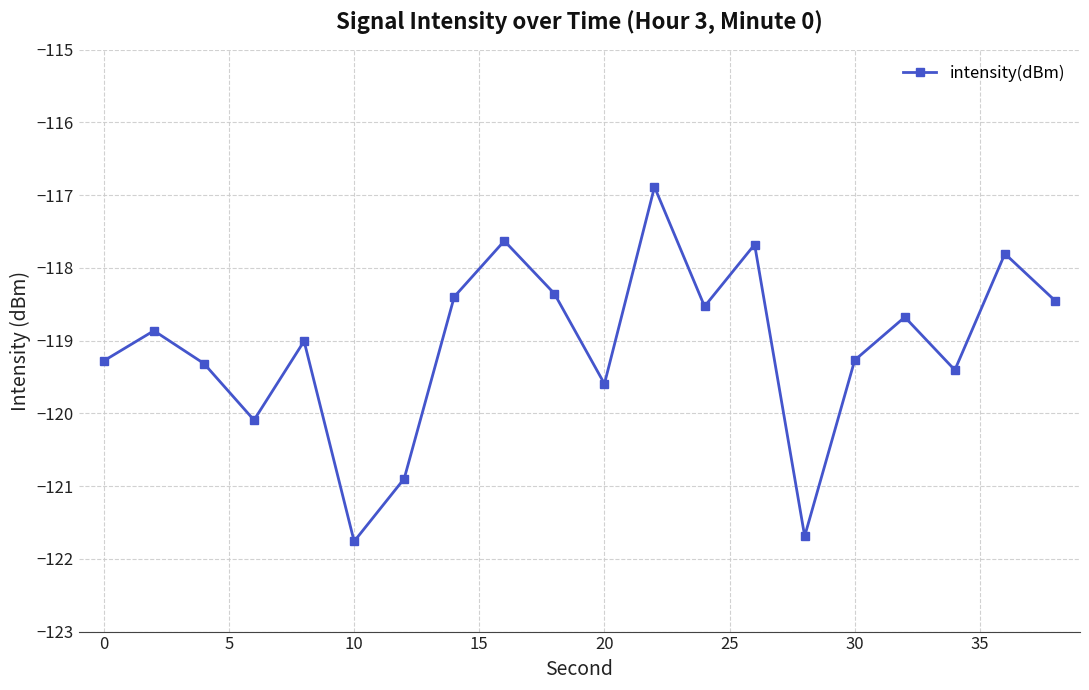

What is the value of the 20th point from the left?

-118.4